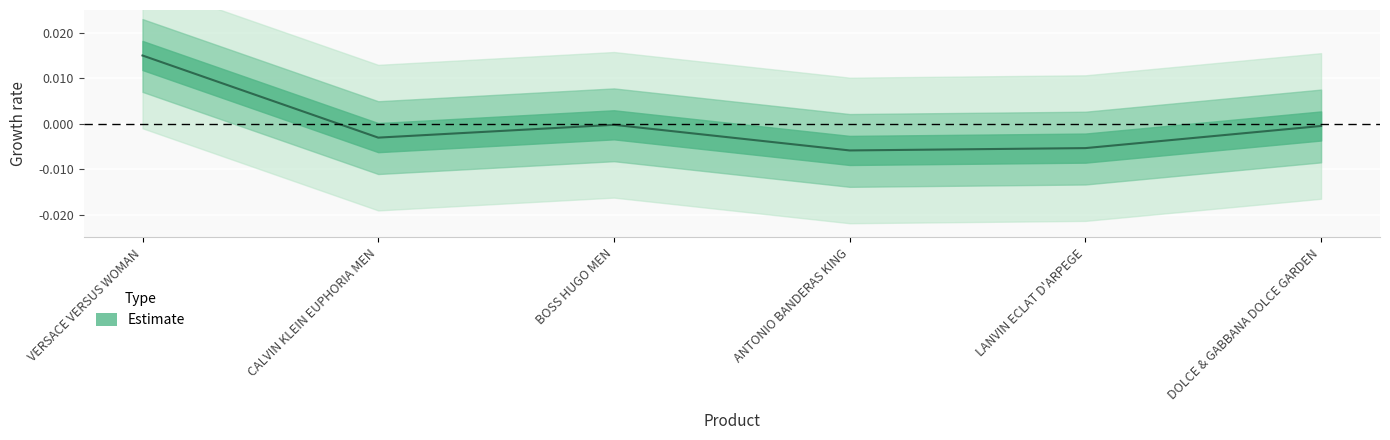

At which label does the data first exceed 0?

VERSACE VERSUS WOMAN